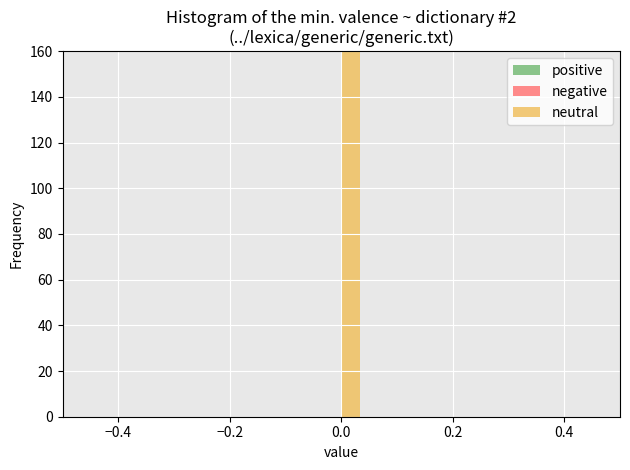

Read against the x-axis, roughly where is the centre of the tallest bar?

0.02